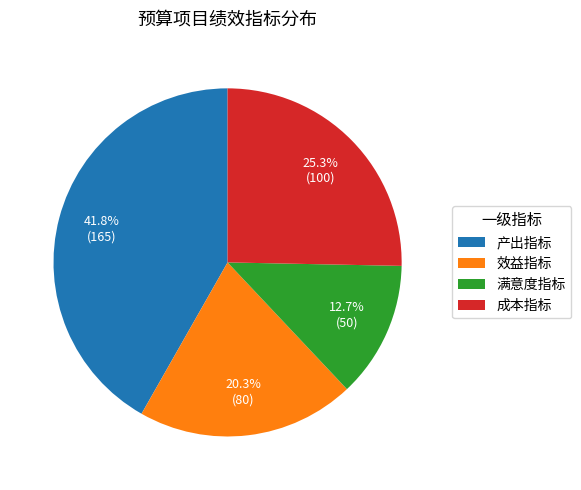

Which category has the biggest portion of the pie?

产出指标